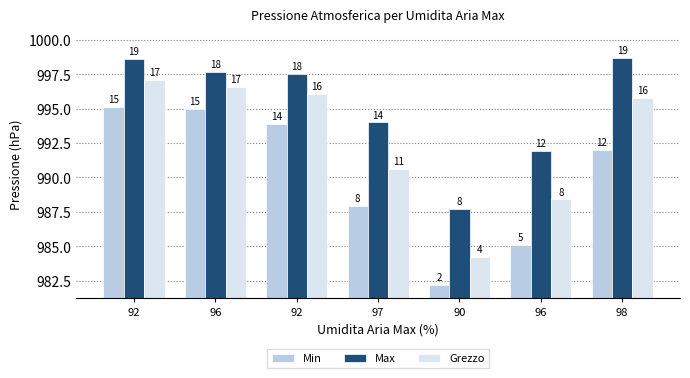

How many groups of bars are there?

7